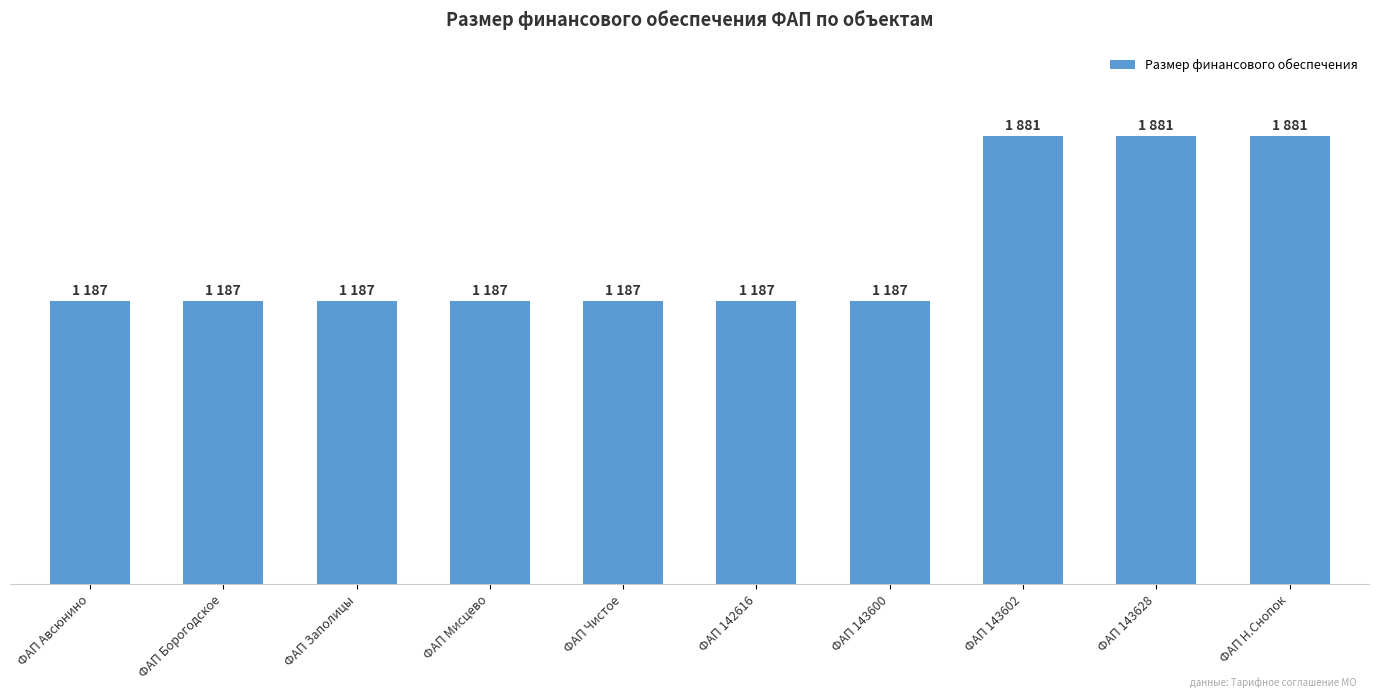

Are the bars horizontal?

No